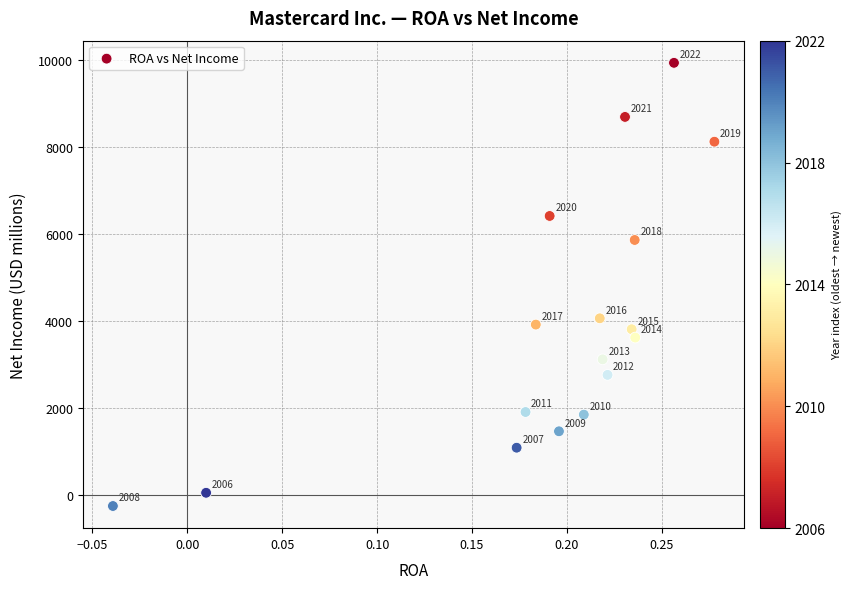

What is the range of Y values (max minus min)?

10184